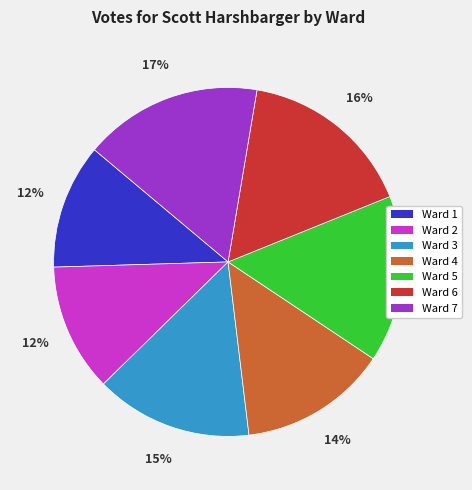

To the nearest percent, what is the difference between the largest and smallest slice percentages?

5%